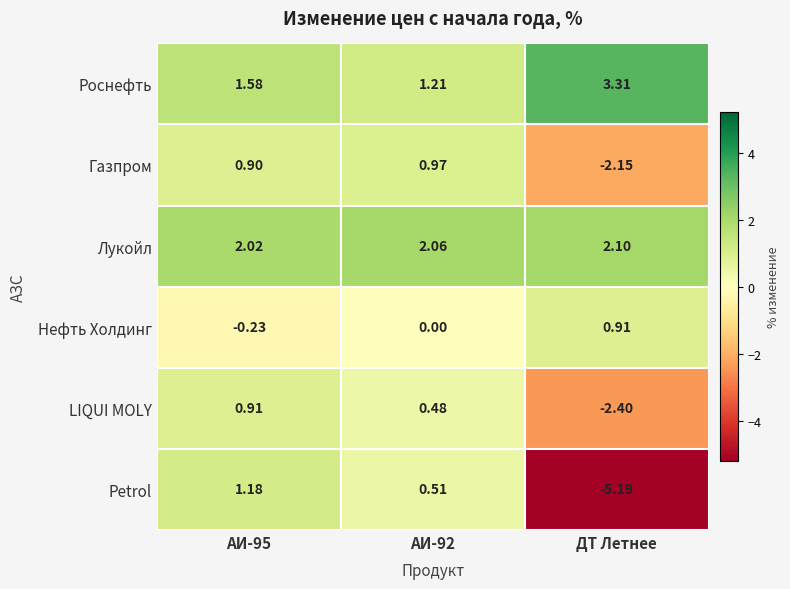

Which category has the lowest value across all series?

ДТ Летнее